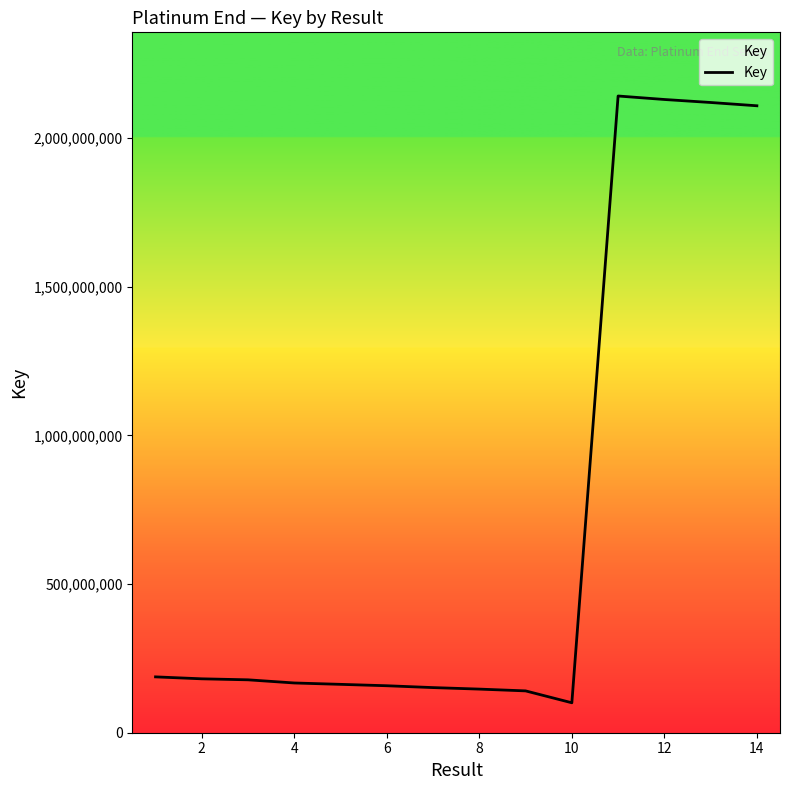

What is the smallest value displayed?

100709906